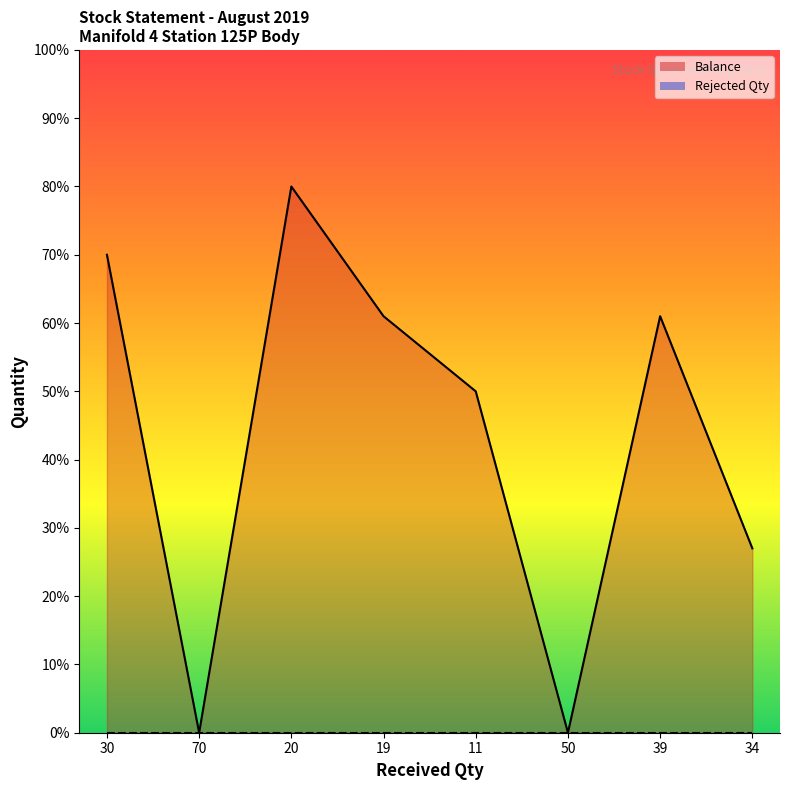

Does the chart have visible grid lines?

No